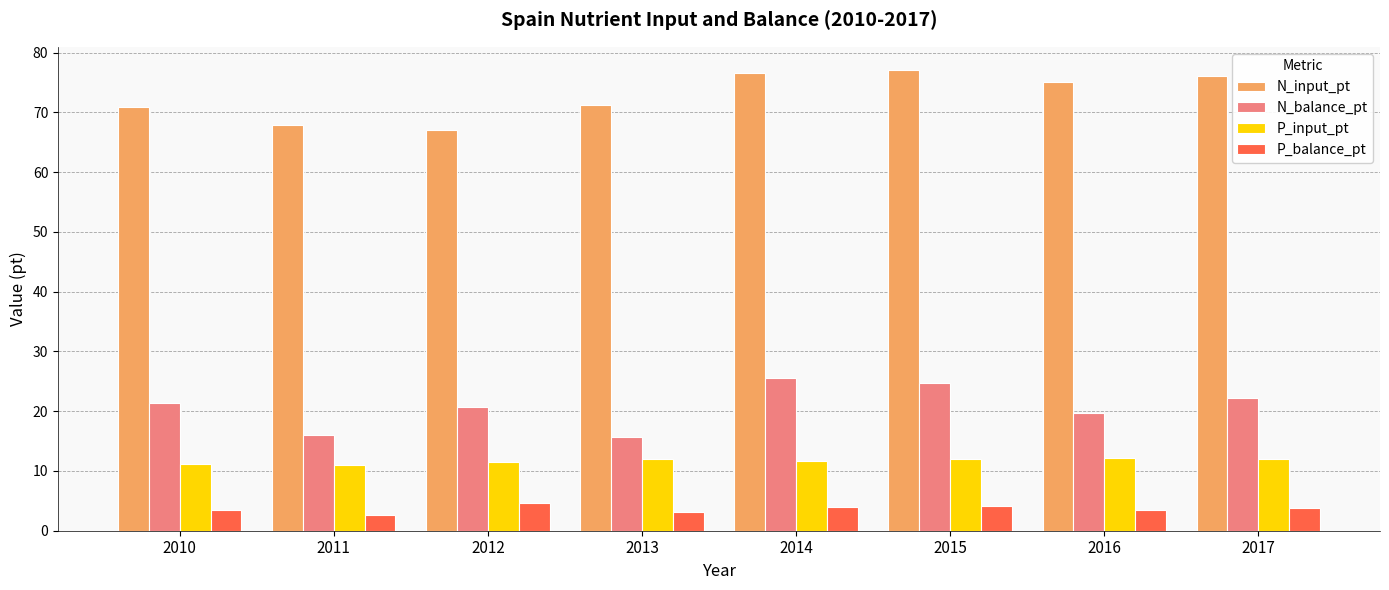

What is the difference between the maximum and minimum values in the P_input_pt series?

1.2